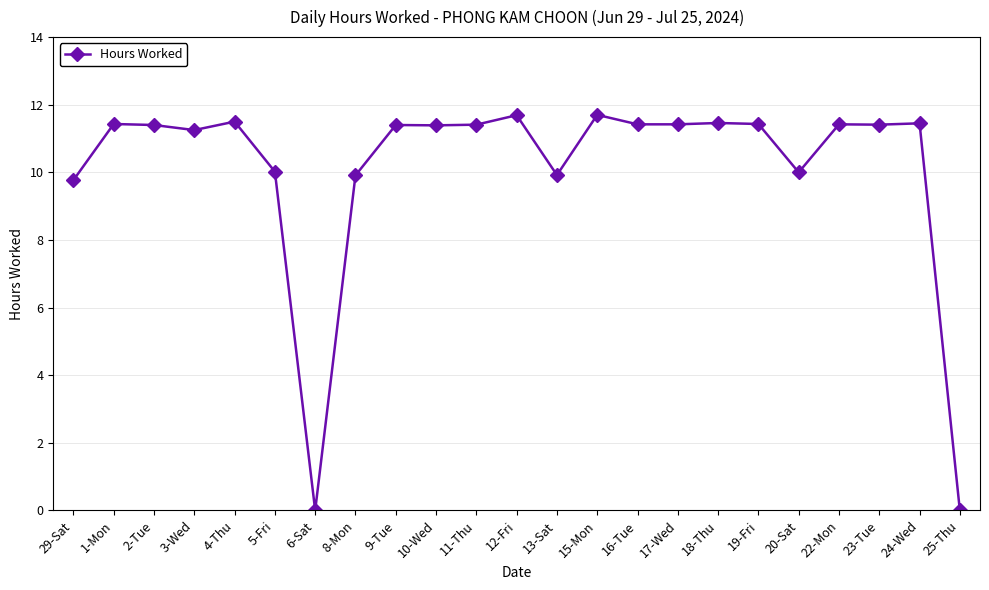

How many lines are shown in the chart?

1